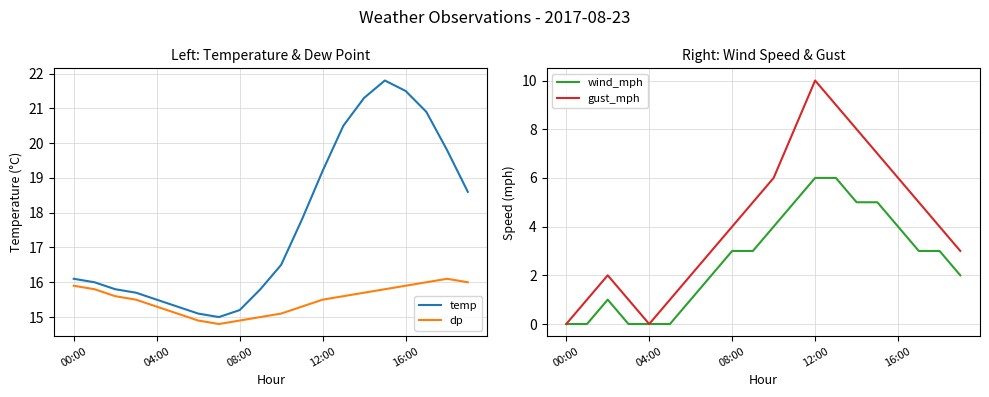

What is the sum of all gust_mph values?

85